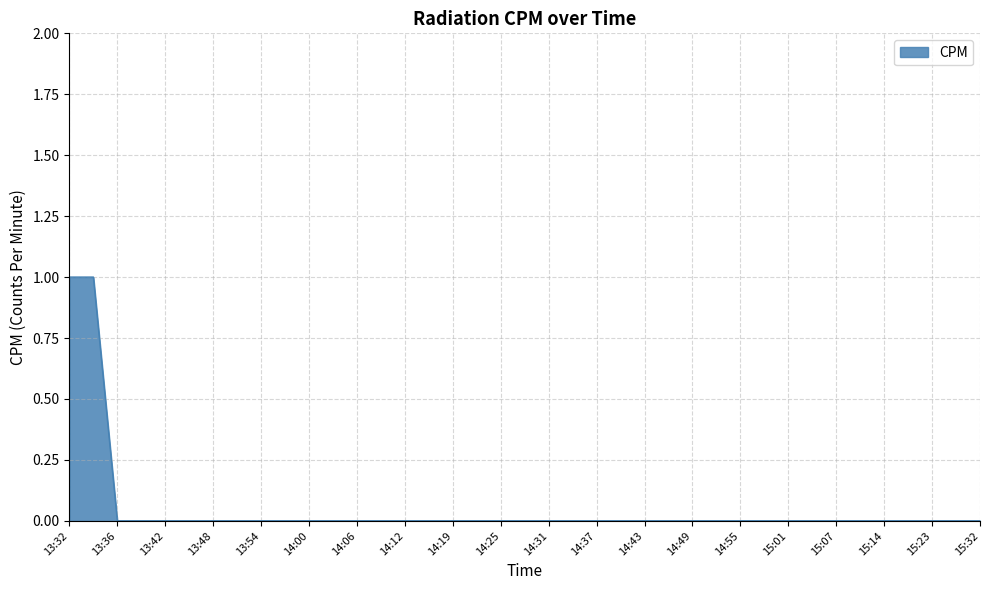

How many lines are shown in the chart?

1